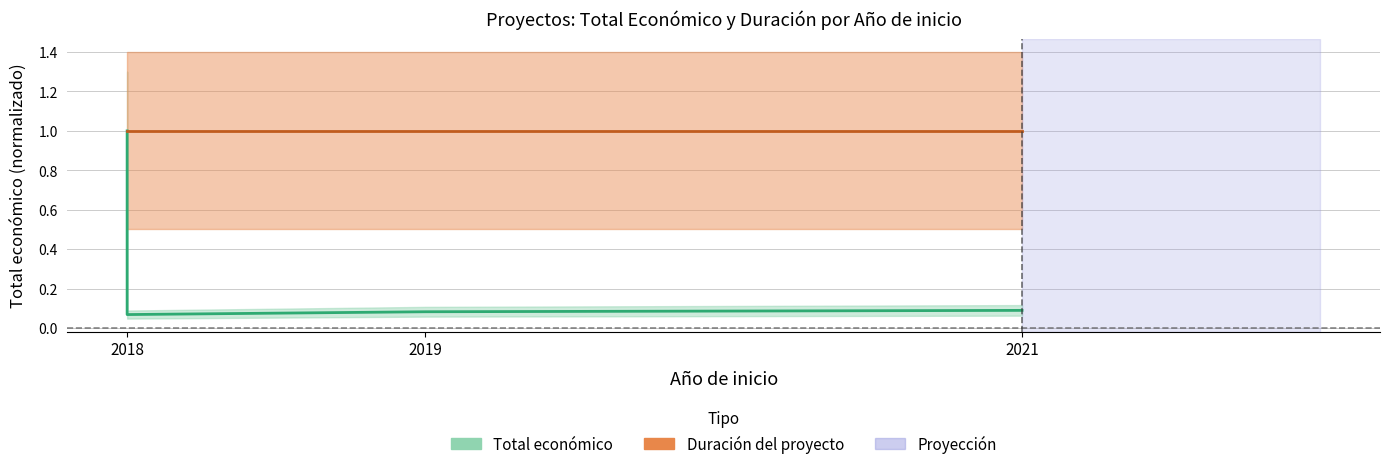

Is this an area chart (filled region under the line)?

No